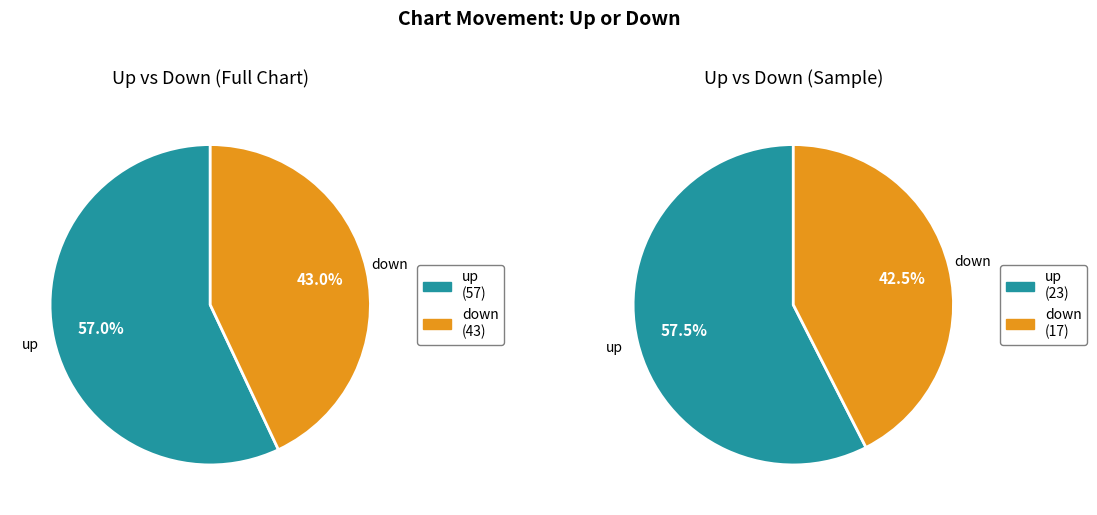

What is the ratio of the value at up to the value at down?

1.3